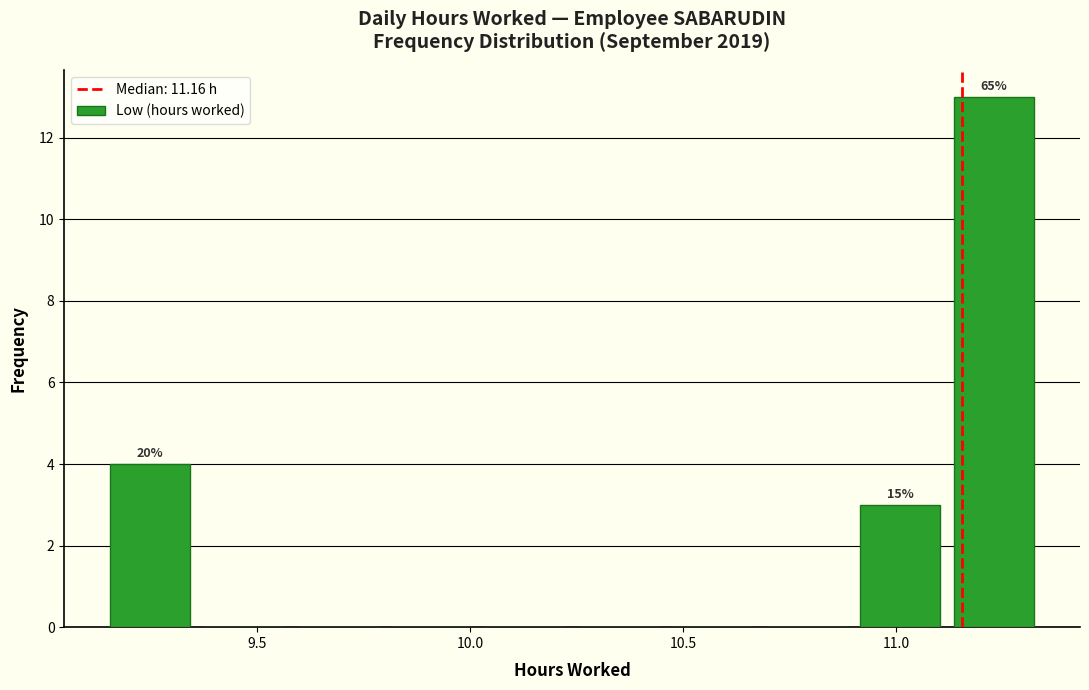

Over which range of the x-axis is the bar tallest?

11.12 to 11.34